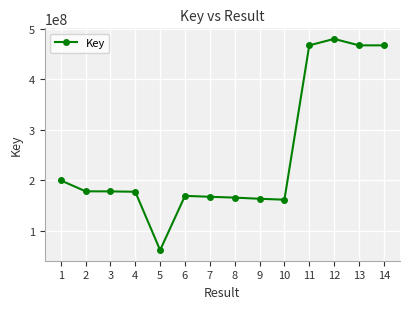

True or false: there are more than 0 points higher than both neighbors.

True